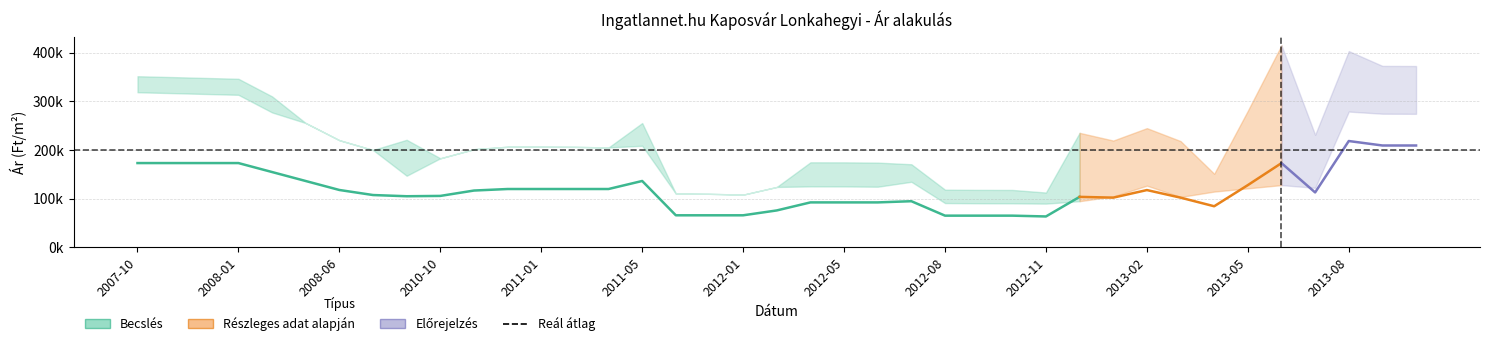

Reading left to right, transcribe all the data shown in this chart.

Átlagos négyzetméter ár: 173292	173292	173292	173292	154861	136431	118000	107632	105150	105817	116852	120000	120000	120000	120000	136495	66000	66000	66000	76000	92500	92500	92500	94944	65277	65277	65277	63610	103863	102272	117844	102272	84583	128017	173208	112972	218580	209388	209388
Szórás alsó határ: 318756	317057	315270	313502	277303	255529	220262	200170	147237	183115	201808	206833	206833	206599	205318	208840	110558	110133	108435	124226	125358	125277	124719	134843	91143	90729	90591	89990	95008	104759	126925	103708	114727	121388	128039	122417	279100	274671	274424
Szórás felső határ: 351674	349975	348188	346420	310221	255529	220262	200170	221091	183115	201808	206833	206833	206599	205318	255496	110558	110133	108435	124226	174854	174773	174215	170851	118641	118227	118089	112774	235374	219543	245007	218492	151261	280772	415243	231291	403324	372897	372650
Átlagos reál ár: 335215	333516	331729	329961	293762	255529	220262	200170	184164	183115	201808	206833	206833	206599	205318	232168	110558	110133	108435	124226	150106	150025	149467	152847	104892	104478	104340	101382	165191	162151	185966	161100	132994	201080	271641	176854	341212	323784	323537